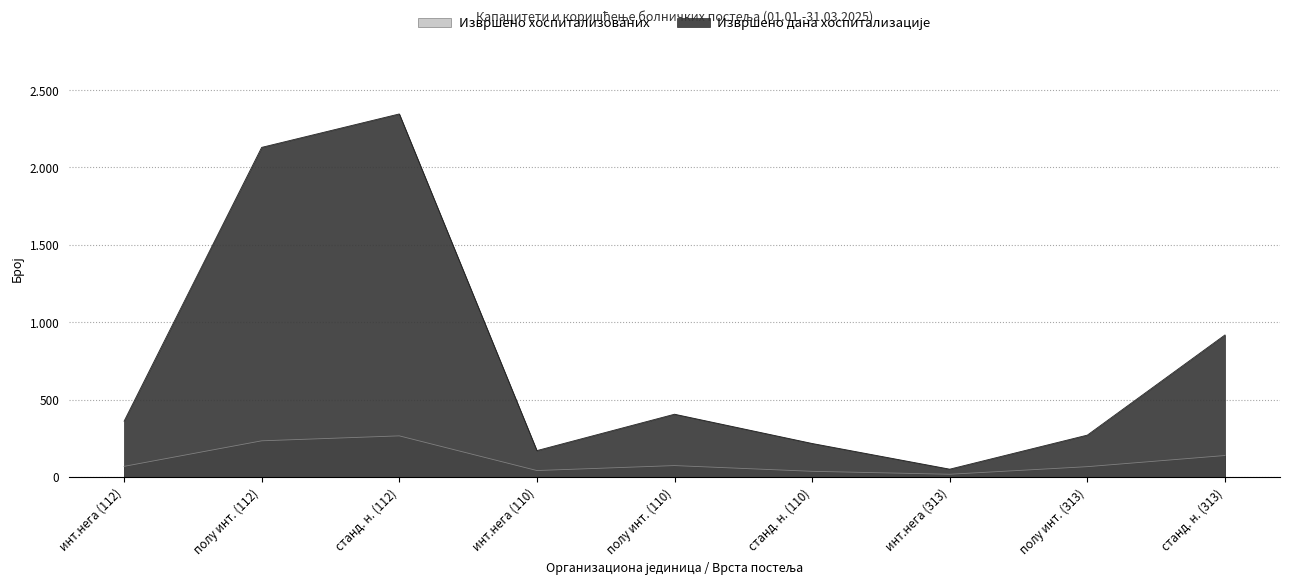

The Извршено дана хоспитализације series shows 217 at станд. н. (110). True or false?

True